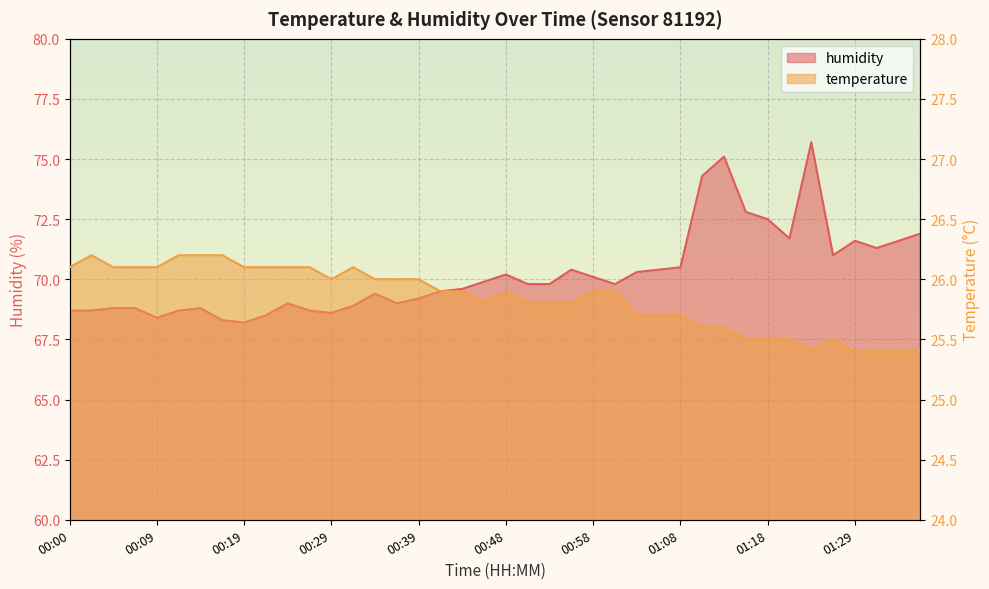

What position from the right is 00:34?

26